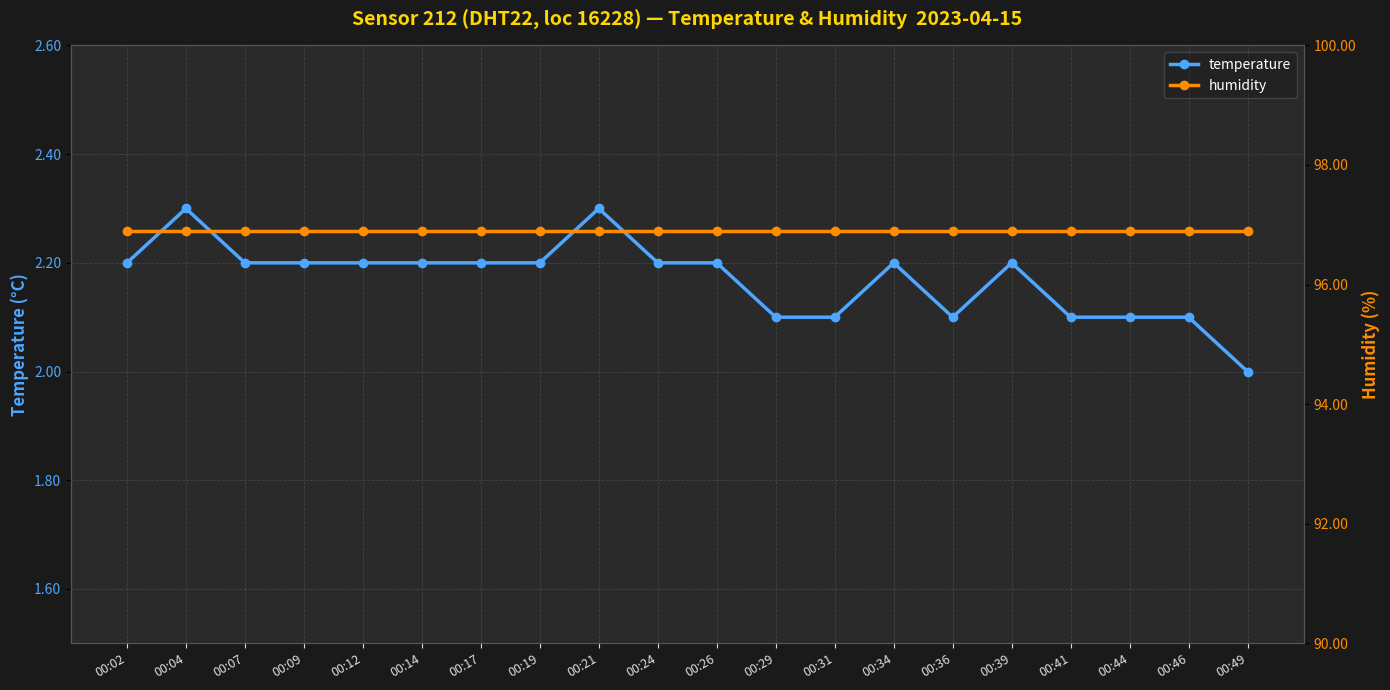

Reading left to right, list all the values displayed in this chart.

temperature: 00:02=2.2	00:04=2.3	00:07=2.2	00:09=2.2	00:12=2.2	00:14=2.2	00:17=2.2	00:19=2.2	00:21=2.3	00:24=2.2	00:26=2.2	00:29=2.1	00:31=2.1	00:34=2.2	00:36=2.1	00:39=2.2	00:41=2.1	00:44=2.1	00:46=2.1	00:49=2.0
humidity: 00:02=96.9	00:04=96.9	00:07=96.9	00:09=96.9	00:12=96.9	00:14=96.9	00:17=96.9	00:19=96.9	00:21=96.9	00:24=96.9	00:26=96.9	00:29=96.9	00:31=96.9	00:34=96.9	00:36=96.9	00:39=96.9	00:41=96.9	00:44=96.9	00:46=96.9	00:49=96.9